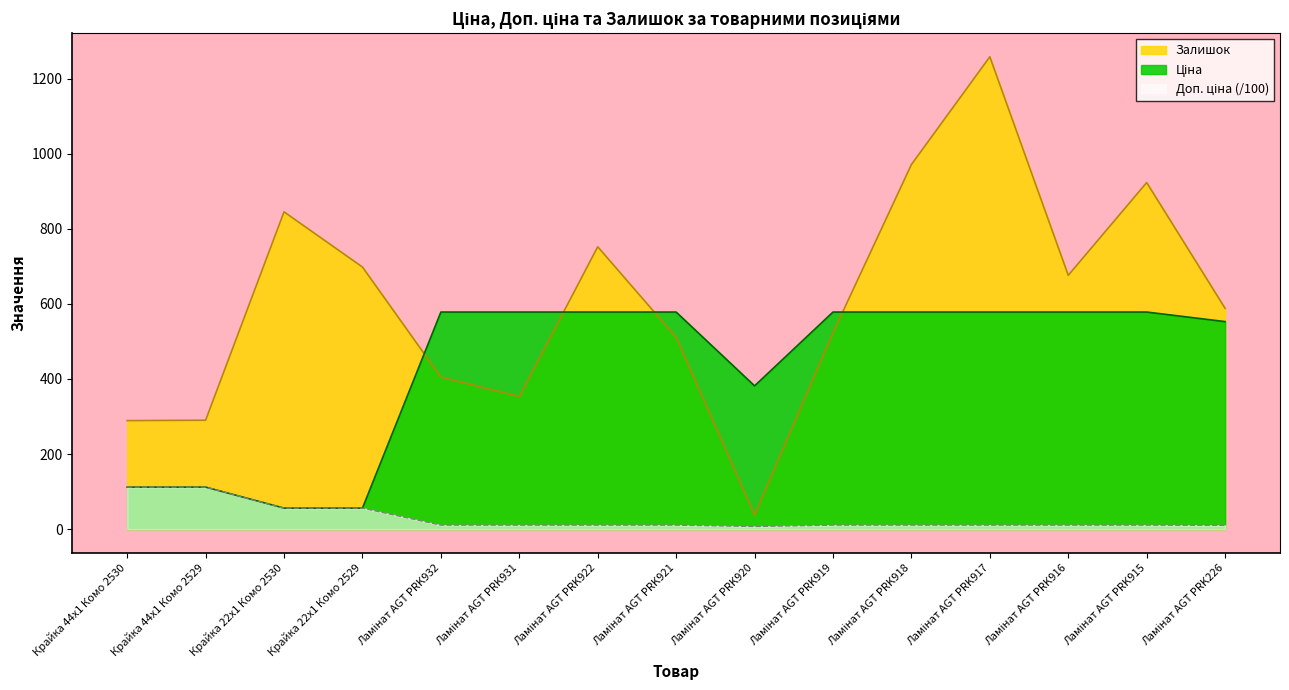

Which has a higher value, Ламінат AGT PRK922 or Крайка 44x1 Комо 2529?

Ламінат AGT PRK922